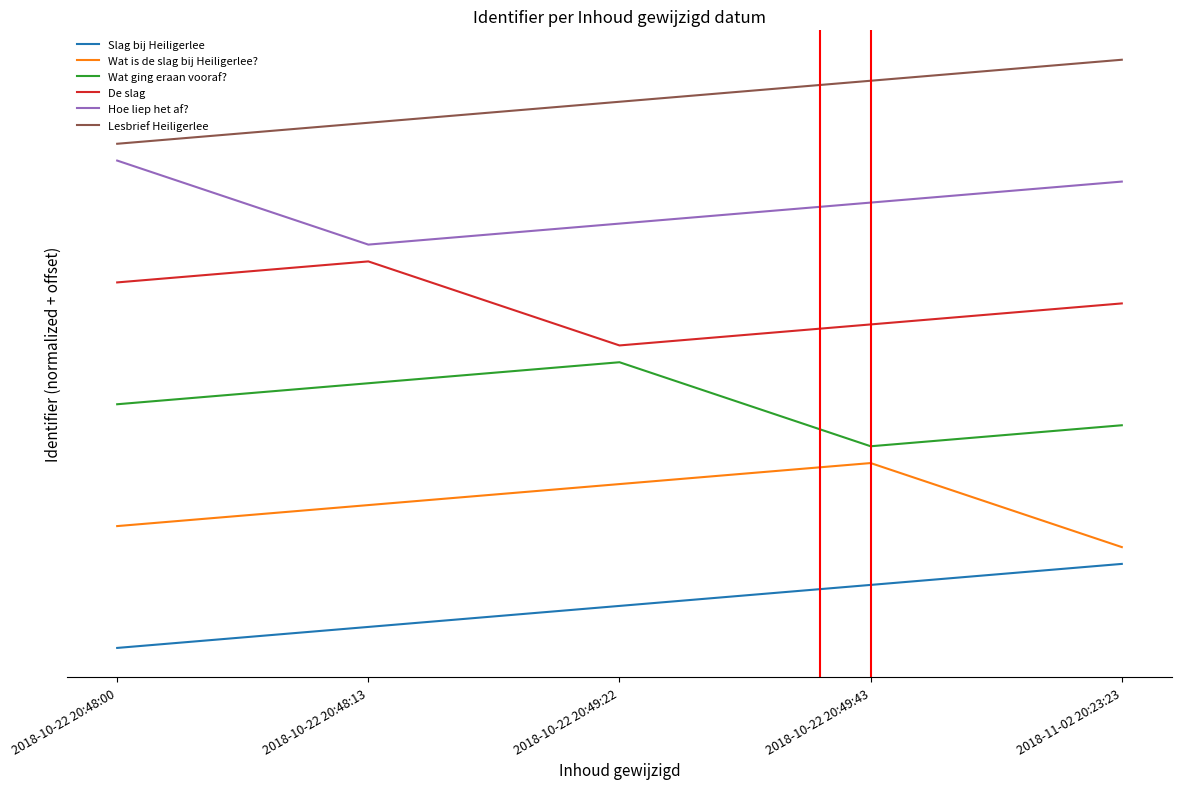

What is the average value of the Hoe liep het af? series?

5.3